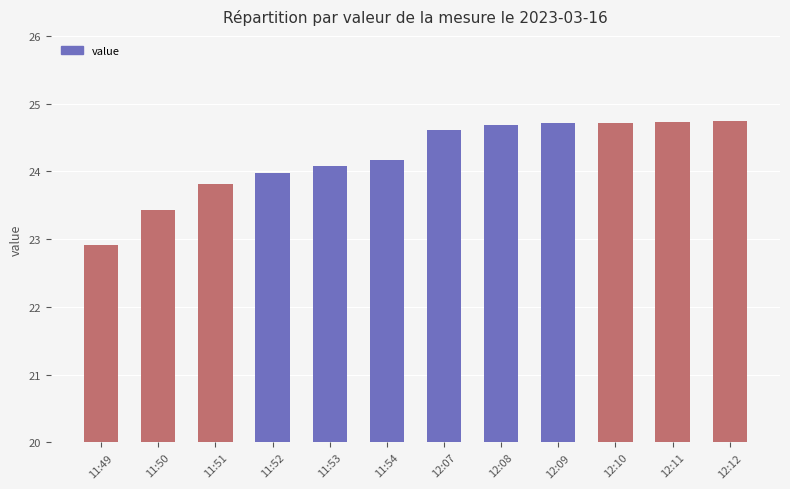

What is the approximate value at 11:53?

24.1